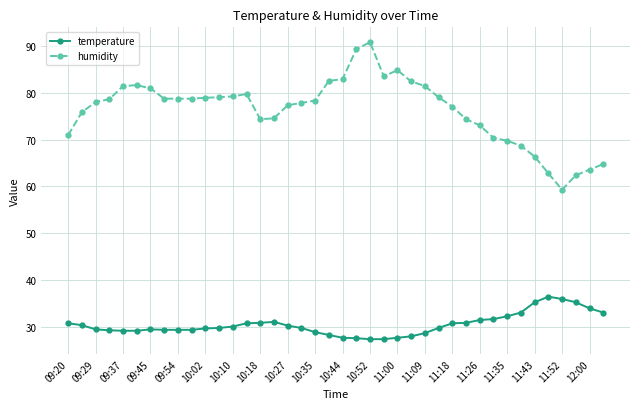

What is the average value of the temperature series?

30.4